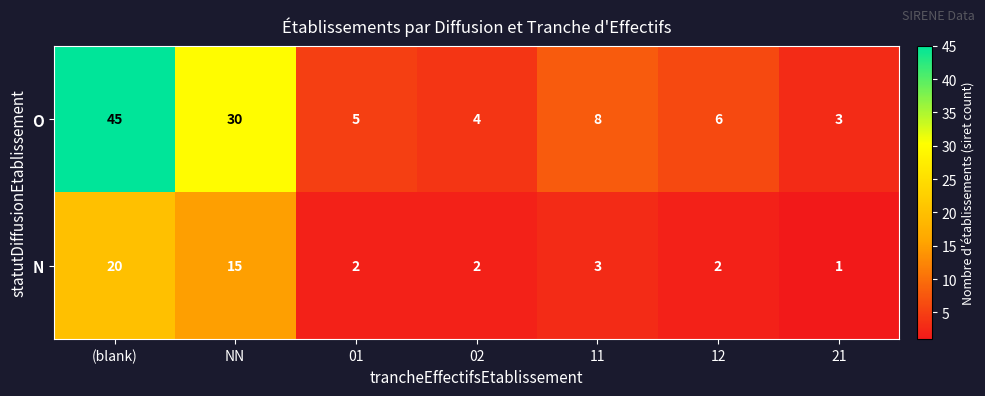

What is the average value of the N series?

6